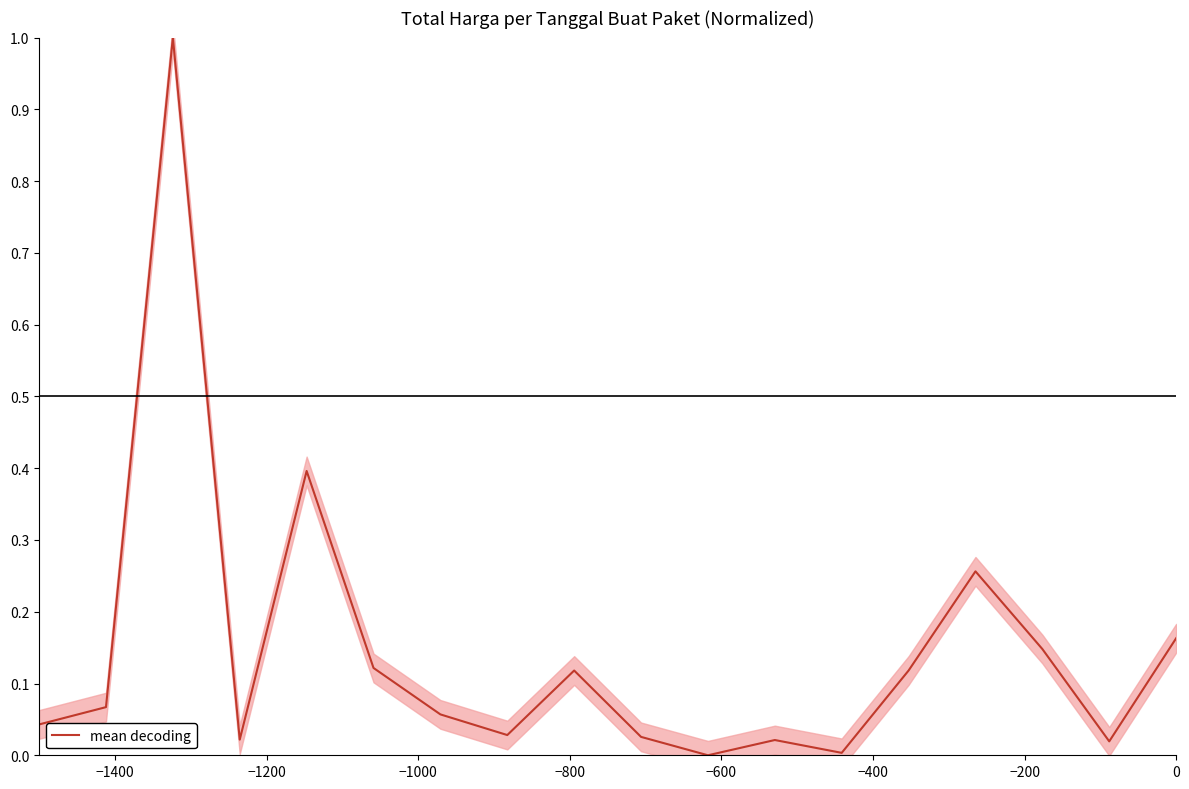

What is the highest value of the mean decoding series?

1.0